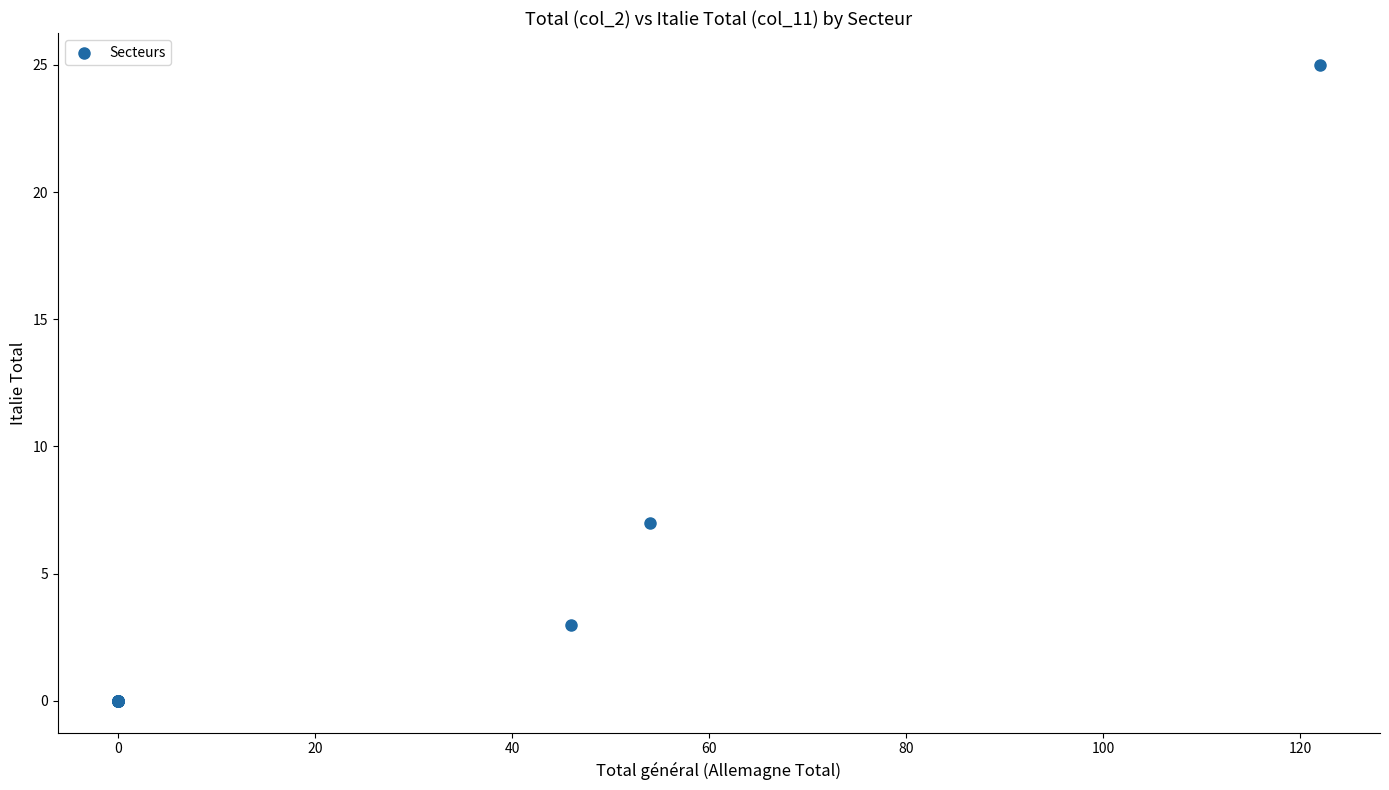

What Y value in the scatter plot is closest to 12?

7